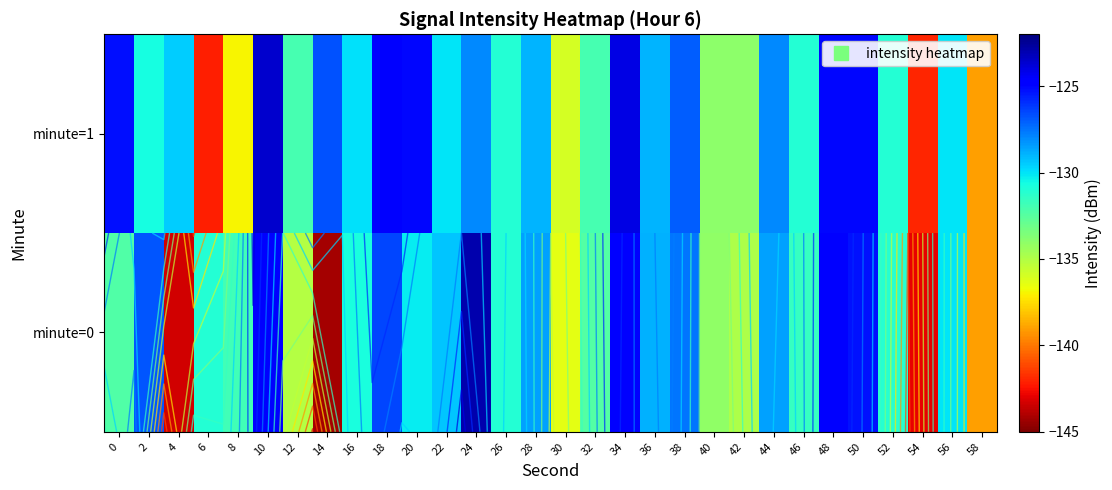

Between 42 and 46, which series saw the biggest shift?

minute=0